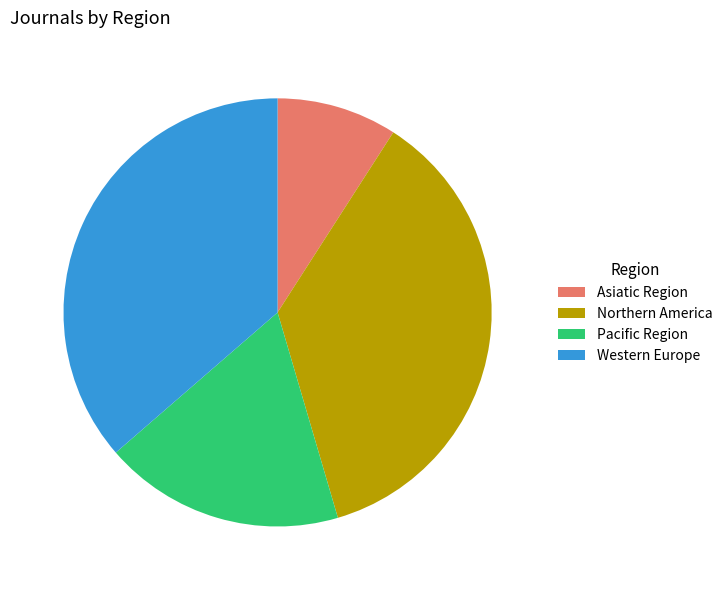

Which category has the smallest portion of the pie?

Asiatic Region